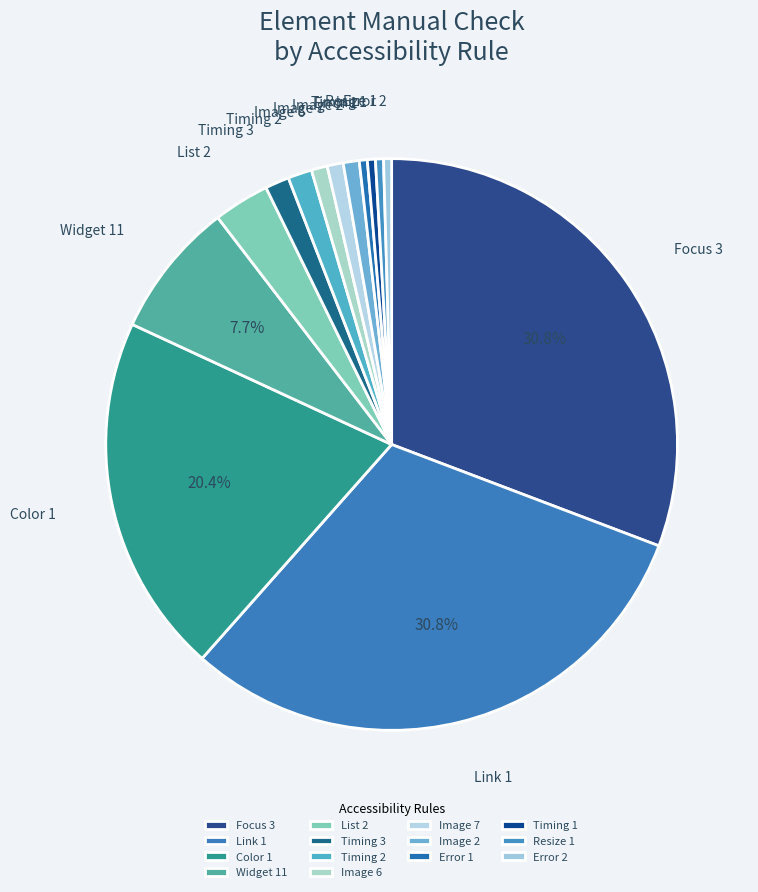

To the nearest percent, what is the difference between the largest and smallest slice percentages?

30%